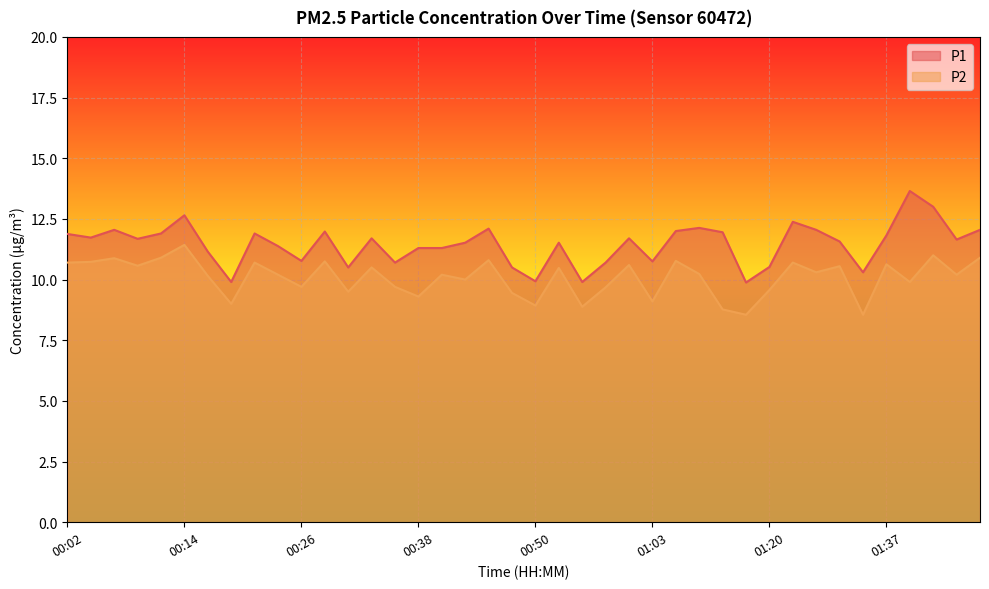

At which label does P2 reach its minimum?

01:17